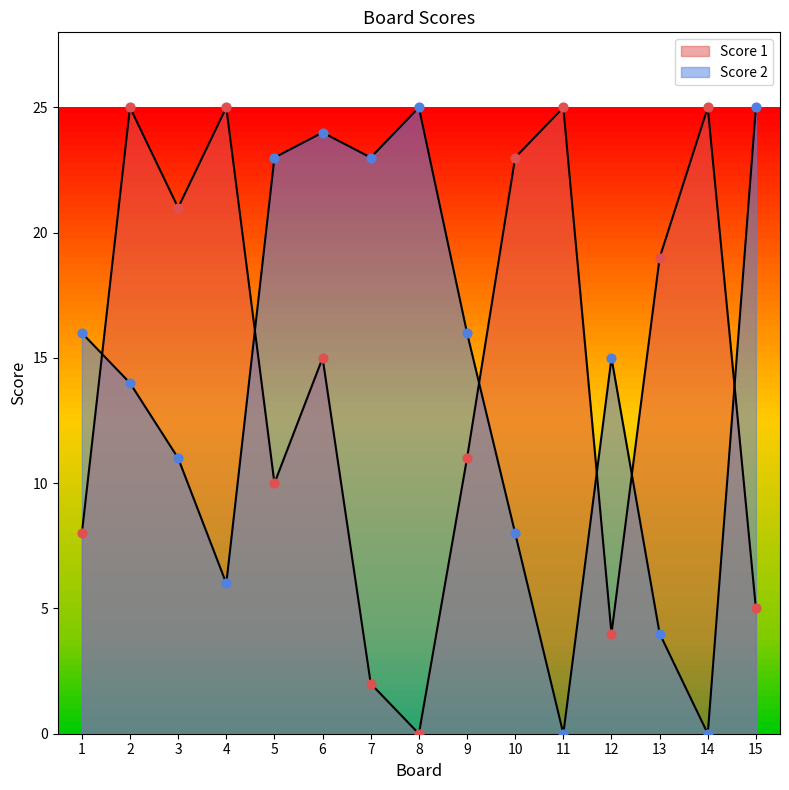

What are all the series names shown in the legend?

Score 1, Score 2